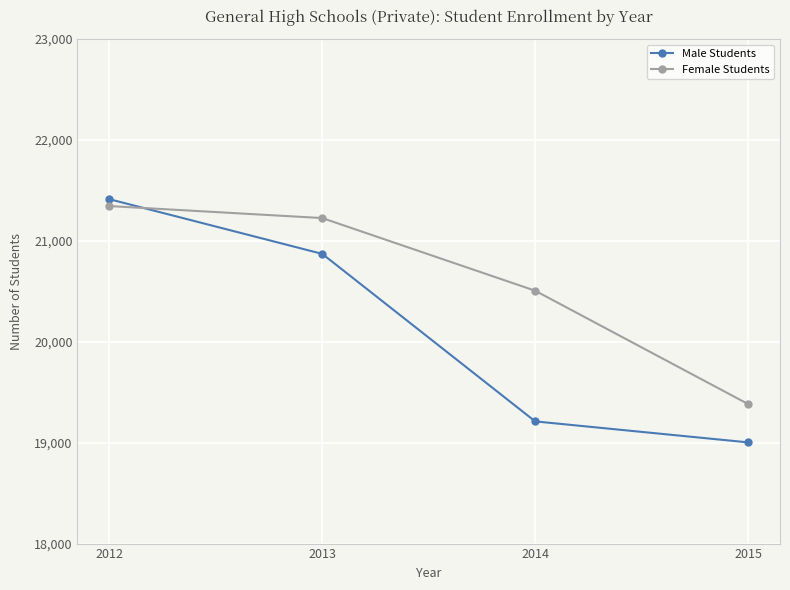

Which category has the lowest value in the Male Students series?

2015